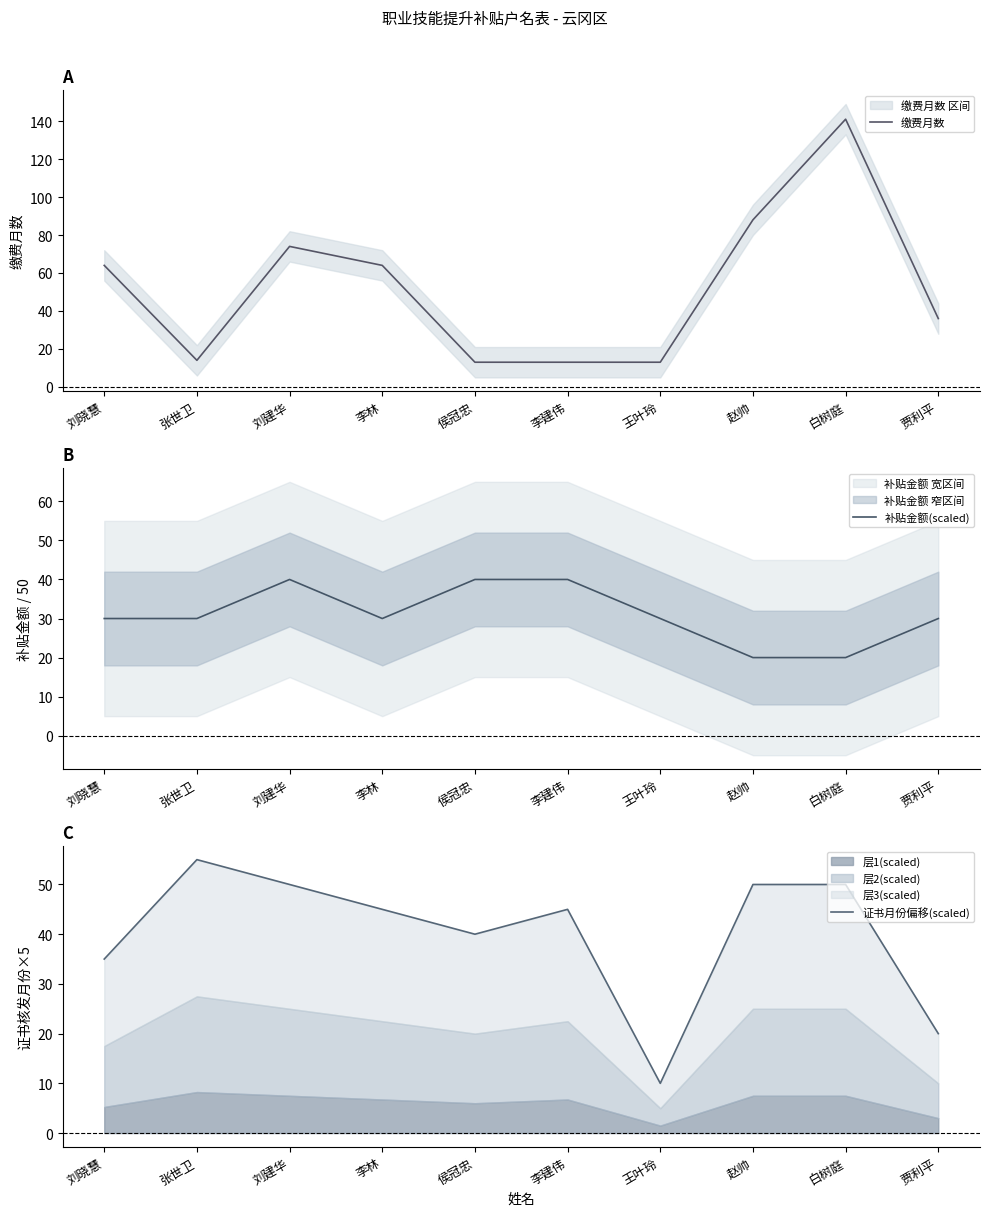

How many lines are shown in the chart?

3